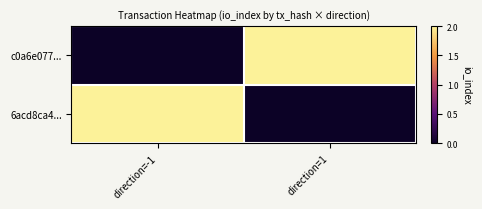

Reading left to right, list all the values displayed in this chart.

c0a6e077...: direction=-1=0	direction=1=2
6acd8ca4...: direction=-1=2	direction=1=0